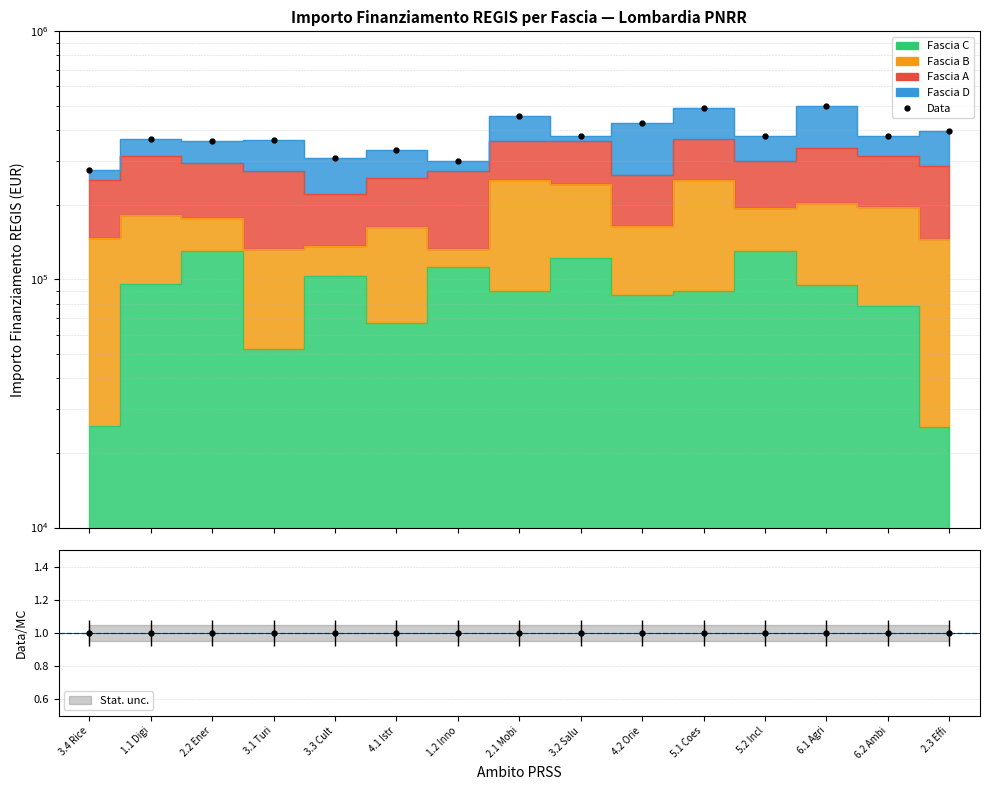

What is the maximum value shown in the chart?

499380